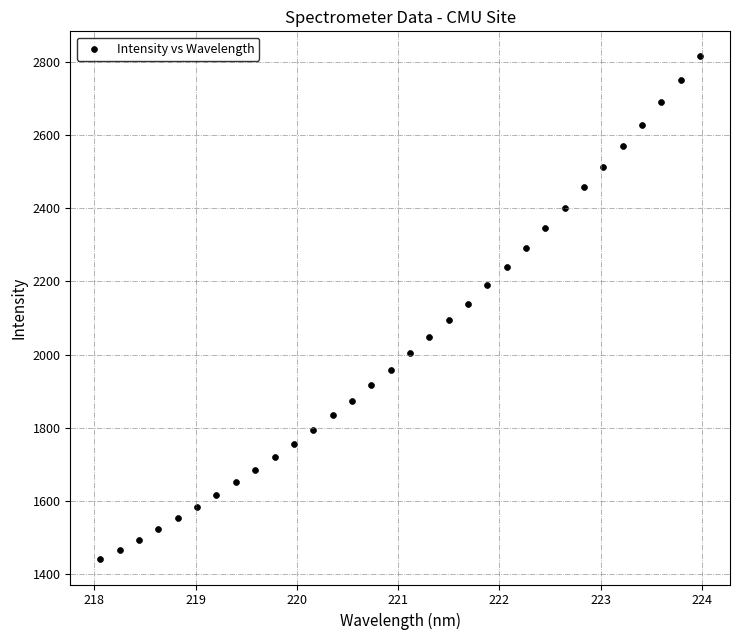

What is the range of X values (max minus min)?

5.9